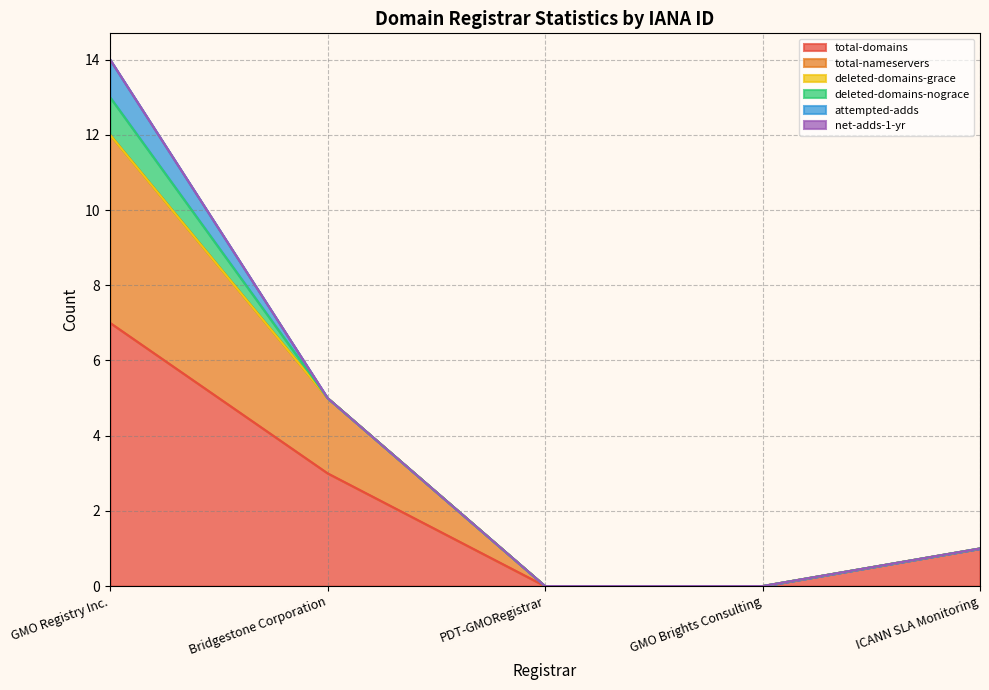

Which has a higher value, GMO Registry Inc. or Bridgestone Corporation?

GMO Registry Inc.